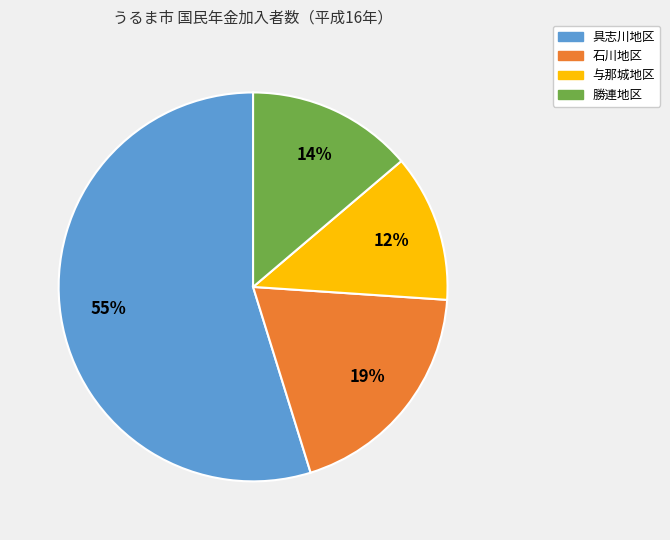

How many segments does this pie chart have?

4